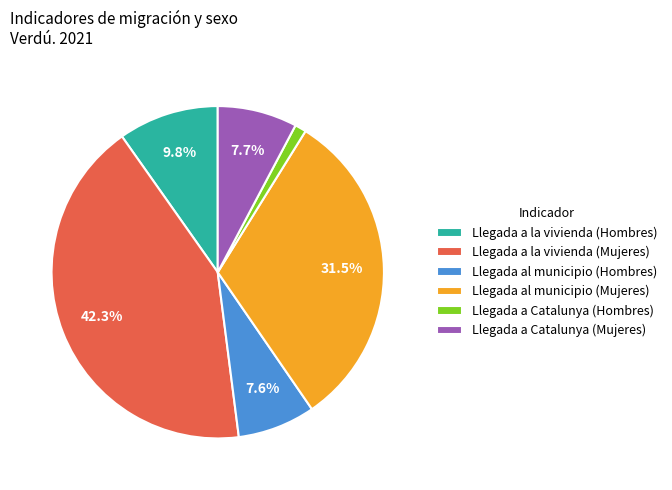

To the nearest percent, what is the difference between the Llegada a Catalunya (Mujeres) and Llegada a Catalunya (Hombres) slice percentages?

7%